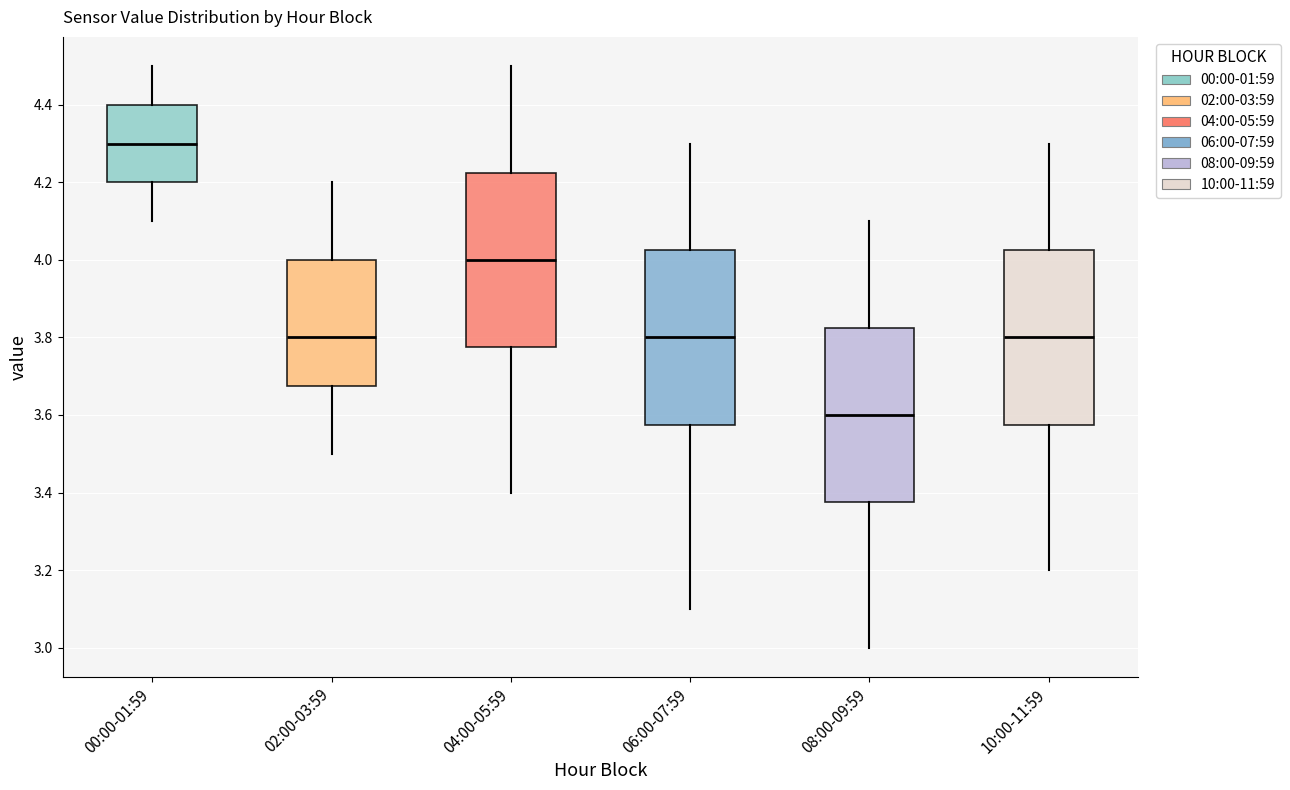

Reading left to right, read every box against the y-axis: the position of its median line, the range the box covers, and the ends of its whiskers. The values are not printed on the chart, so give them approximately, as read against the axis.

00:00-01:59: median 4.30, box 4.20 to 4.40, whiskers 4.10 to 4.50
02:00-03:59: median 3.80, box 3.68 to 4.00, whiskers 3.50 to 4.20
04:00-05:59: median 4.00, box 3.78 to 4.22, whiskers 3.40 to 4.50
06:00-07:59: median 3.80, box 3.58 to 4.02, whiskers 3.10 to 4.30
08:00-09:59: median 3.60, box 3.38 to 3.82, whiskers 3.00 to 4.10
10:00-11:59: median 3.80, box 3.58 to 4.02, whiskers 3.20 to 4.30